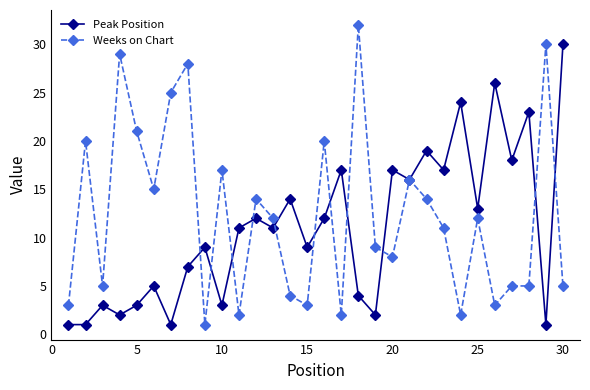

Rank the series by their maximum value, from lowest to highest.

Peak Position, Weeks on Chart